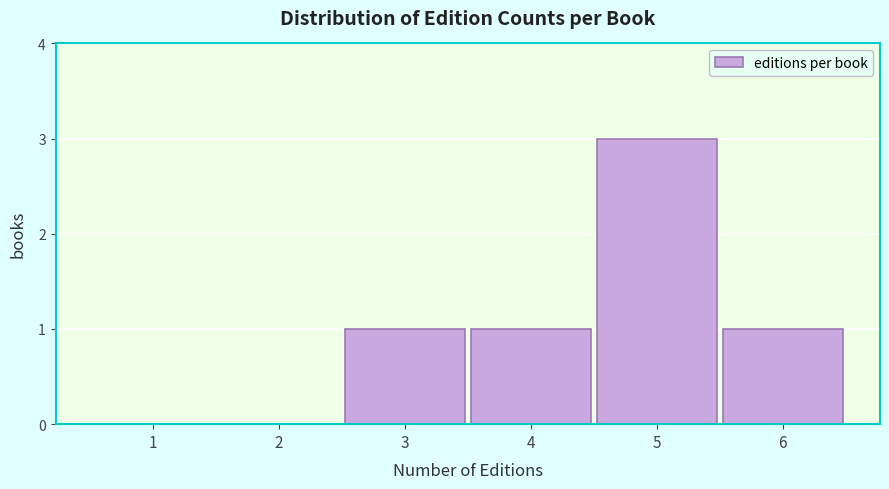

Reading left to right, what are all the values shown in this chart?

1=0	2=0	3=1	4=1	5=3	6=1